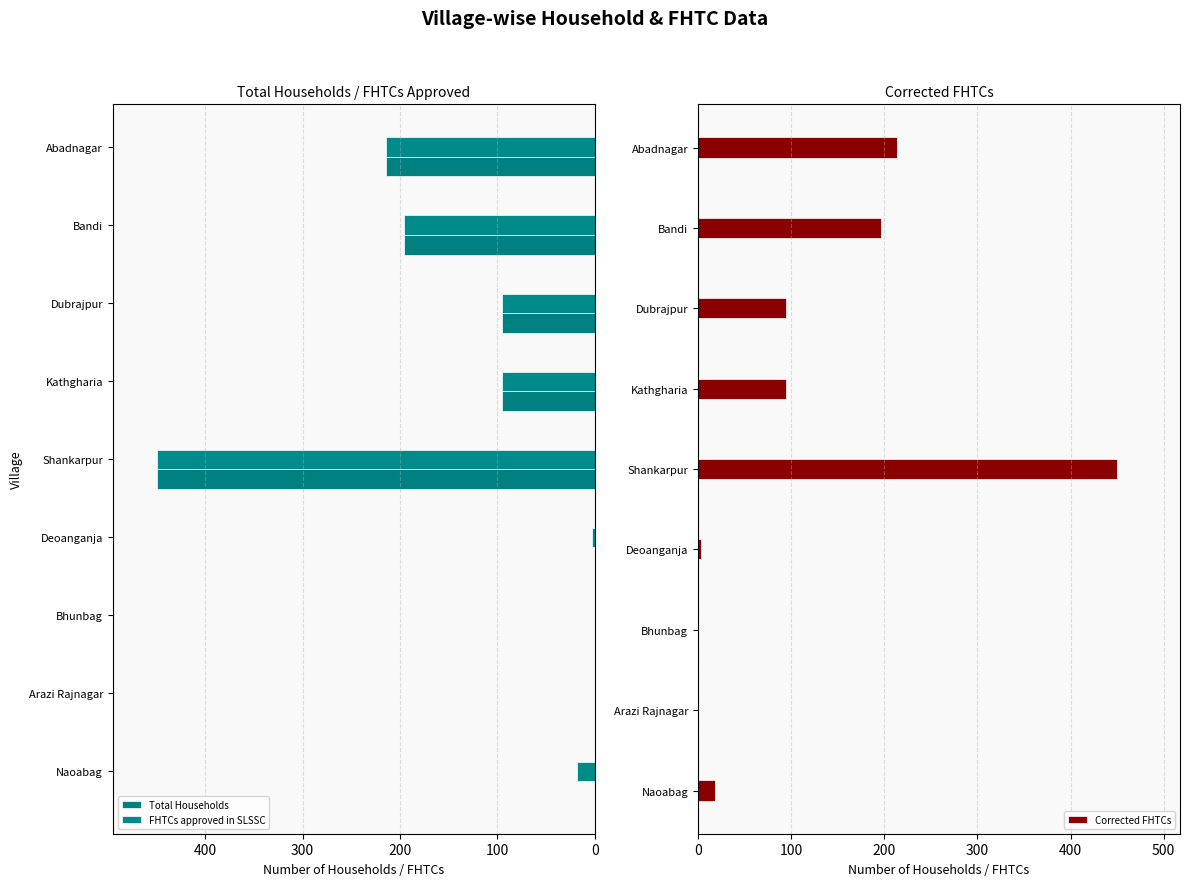

True or false: Corrected FHTCs has a value of 18 at Naoabag.

True